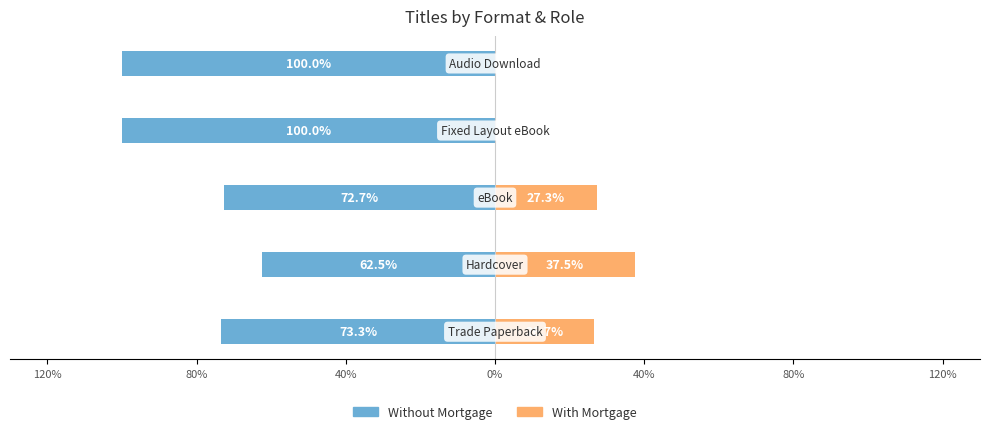

How many bars are there in each group?

2